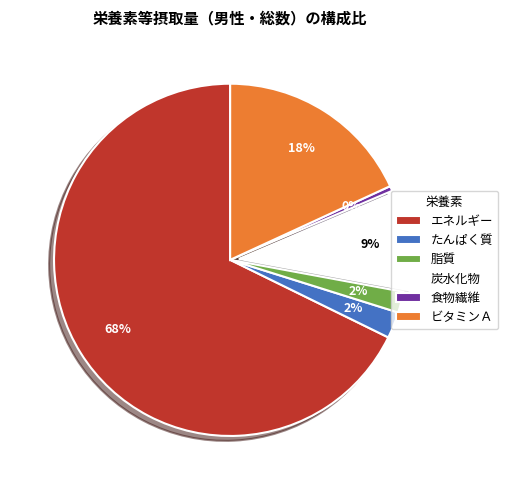

True or false: 脂質 accounts for 2% of the total.

True